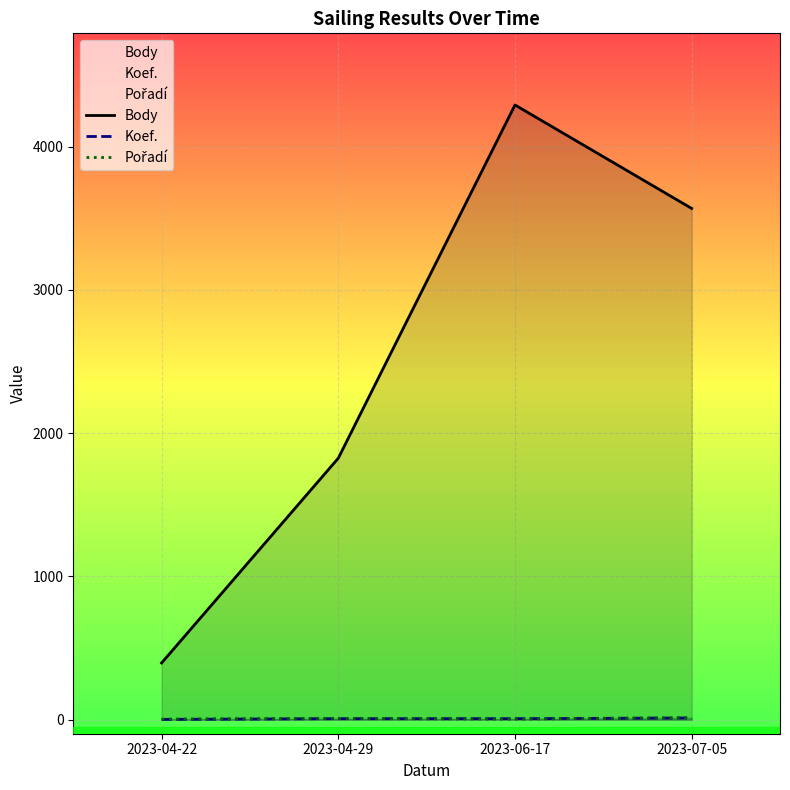

What is the greatest value displayed?

4290